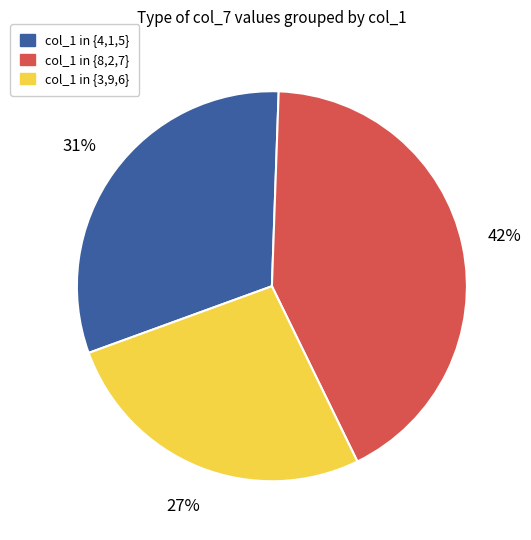

To the nearest percent, what portion does col_1 in {8,2,7} represent?

42%